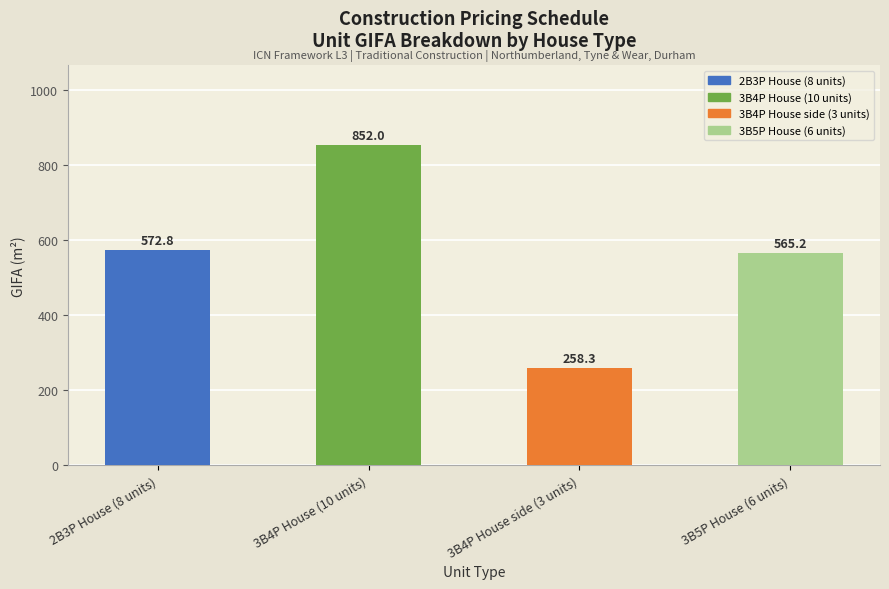

What is the sum of all values?

2248.3